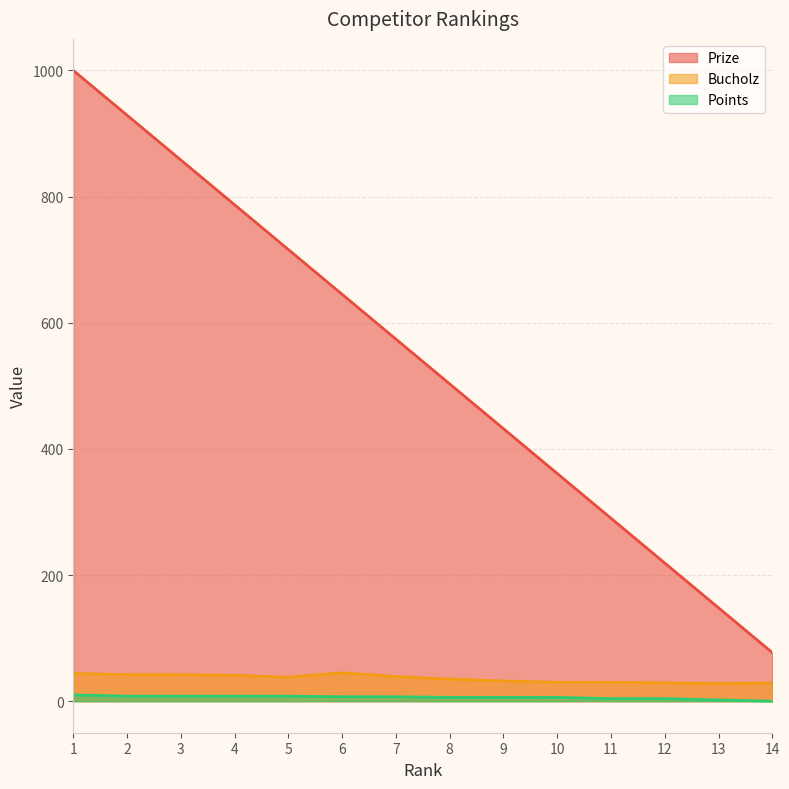

Does the chart have visible grid lines?

Yes